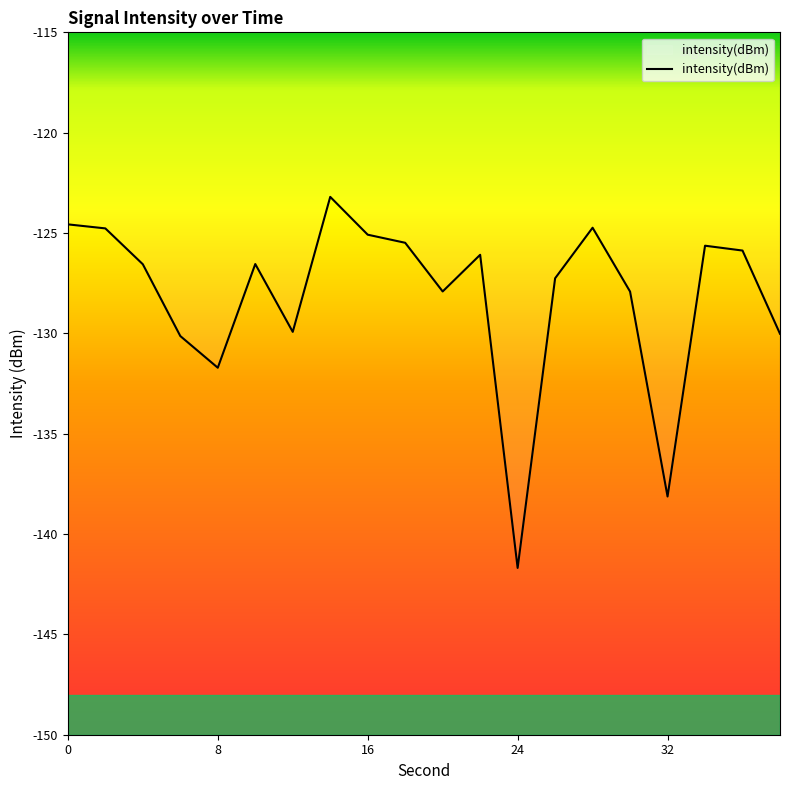

What is the greatest value displayed?

-123.2